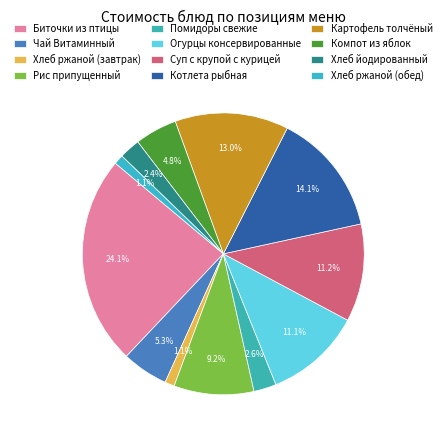

Approximately how many times larger is the value at Суп с крупой с курицей compared to Компот из яблок?

2.3